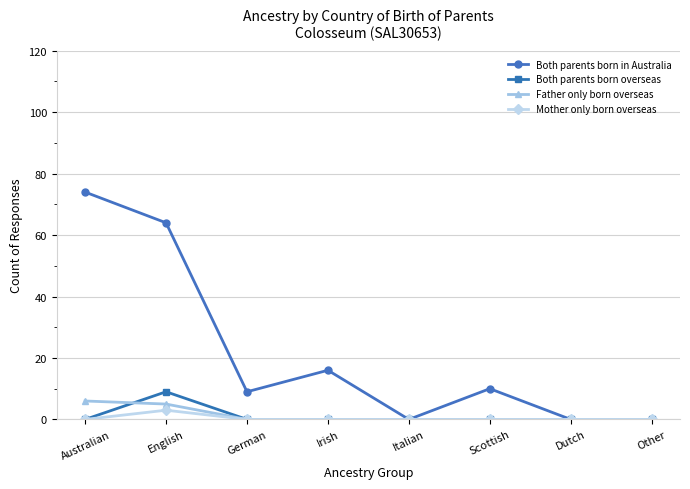

Reading left to right, what are all the values shown in this chart?

Both parents born in Australia: Australian=74	English=64	German=9	Irish=16	Italian=0	Scottish=10	Dutch=0	Other=0
Both parents born overseas: Australian=0	English=9	German=0	Irish=0	Italian=0	Scottish=0	Dutch=0	Other=0
Father only born overseas: Australian=6	English=5	German=0	Irish=0	Italian=0	Scottish=0	Dutch=0	Other=0
Mother only born overseas: Australian=0	English=3	German=0	Irish=0	Italian=0	Scottish=0	Dutch=0	Other=0